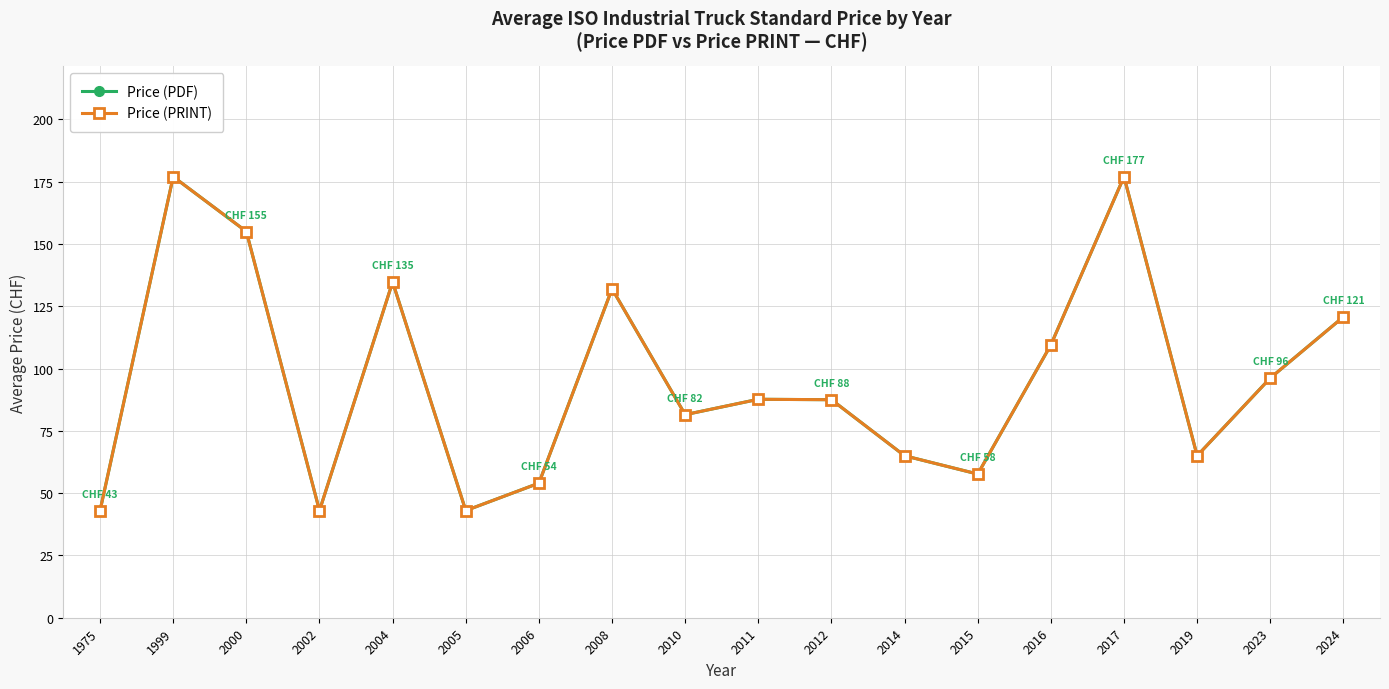

What is the maximum value shown in the chart?

177.0